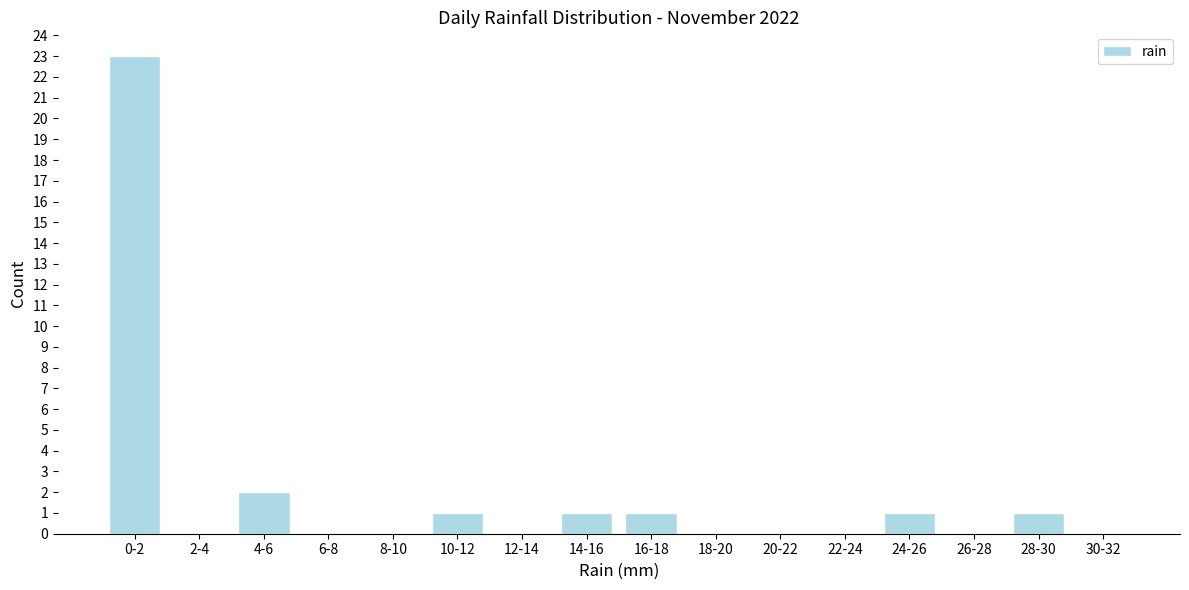

Reading left to right, extract all data points from this chart.

0-2=23	2-4=0	4-6=2	6-8=0	8-10=0	10-12=1	12-14=0	14-16=1	16-18=1	18-20=0	20-22=0	22-24=0	24-26=1	26-28=0	28-30=1	30-32=0